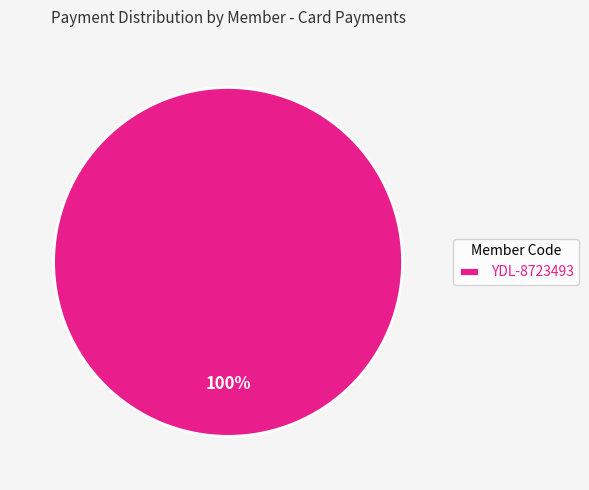

What percentage is the YDL-8723493 slice, to the nearest percent?

100%